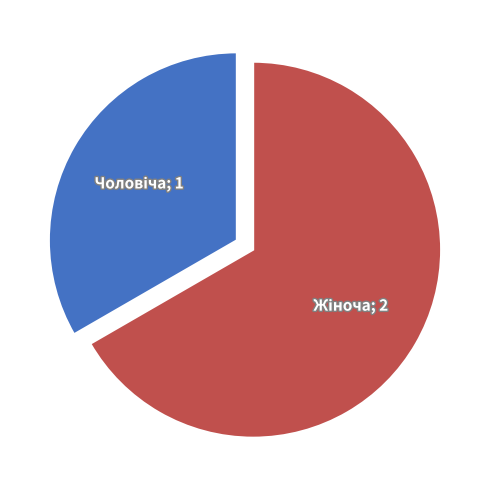

Count the number of slices in the pie.

2